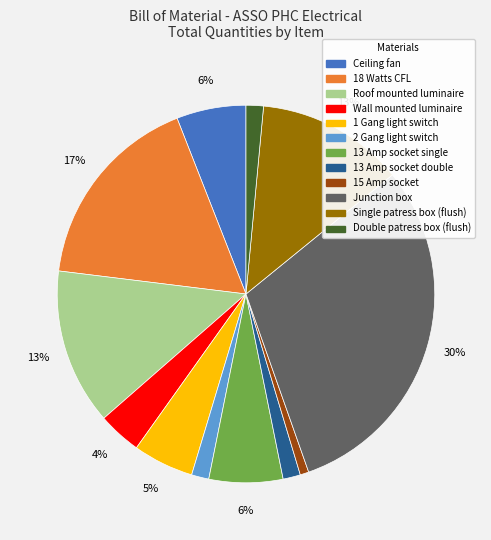

Which slice is the largest?

Junction box